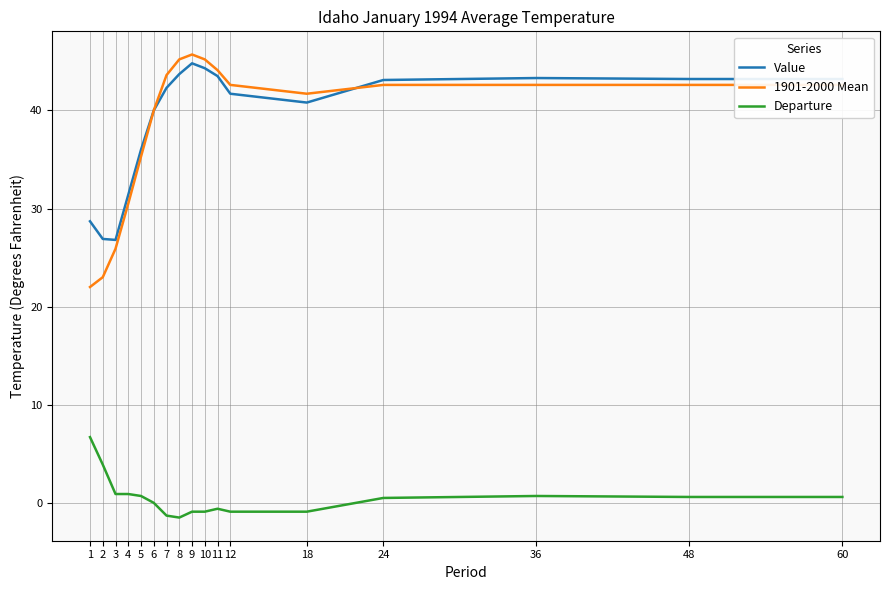

What is the difference between the second highest and minimum values in the Value series?

17.5